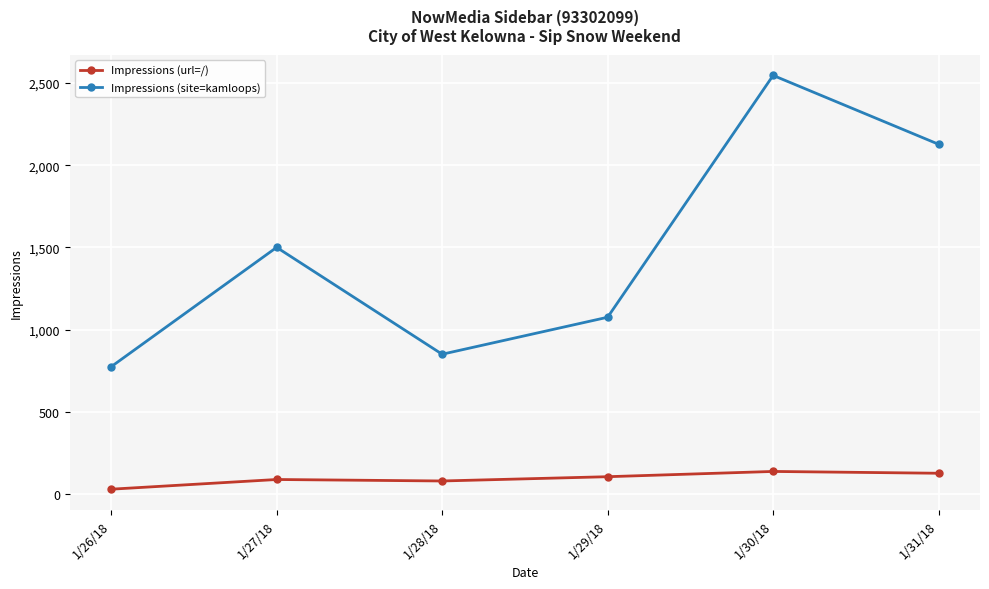

Where is the first local minimum for Impressions (site=kamloops)?

1/28/18